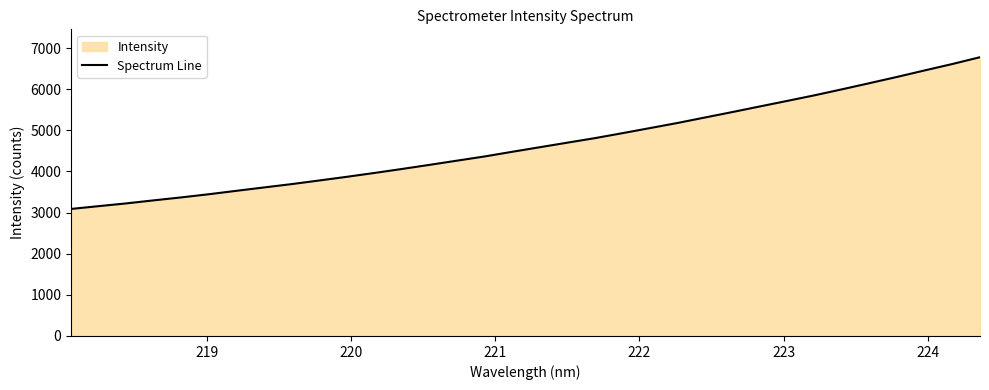

What is the minimum value shown in the chart?

3088.5